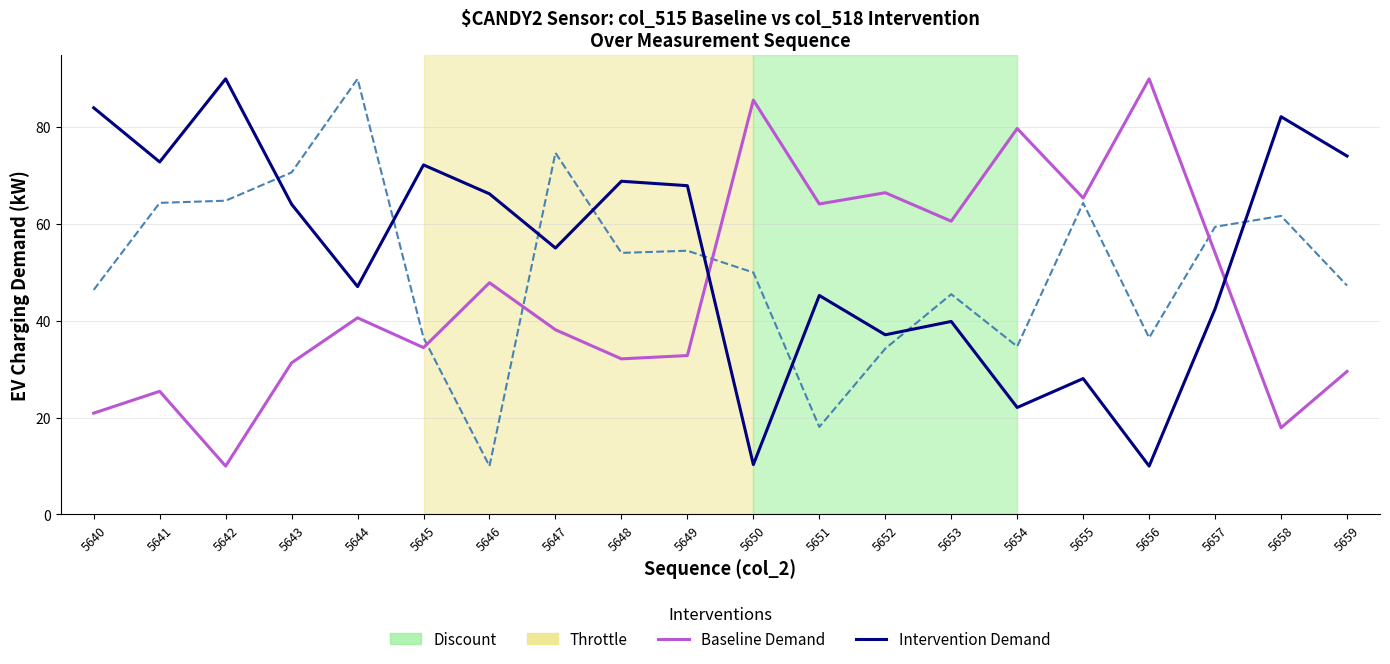

What is the total value across all series at 5643?

166.1